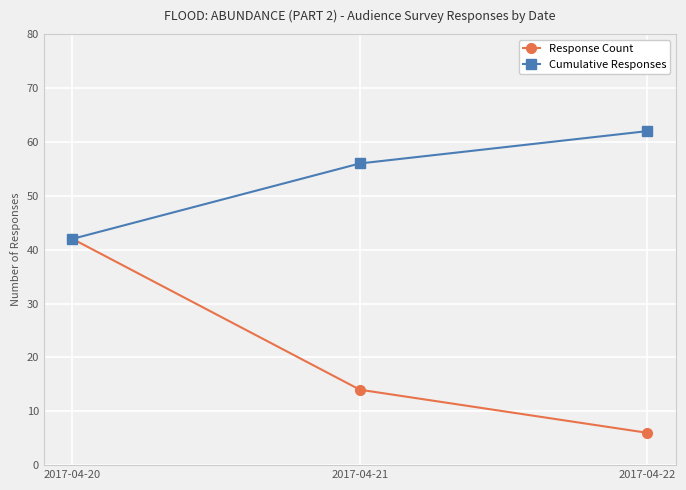

Which series has the largest range (max minus min)?

Response Count